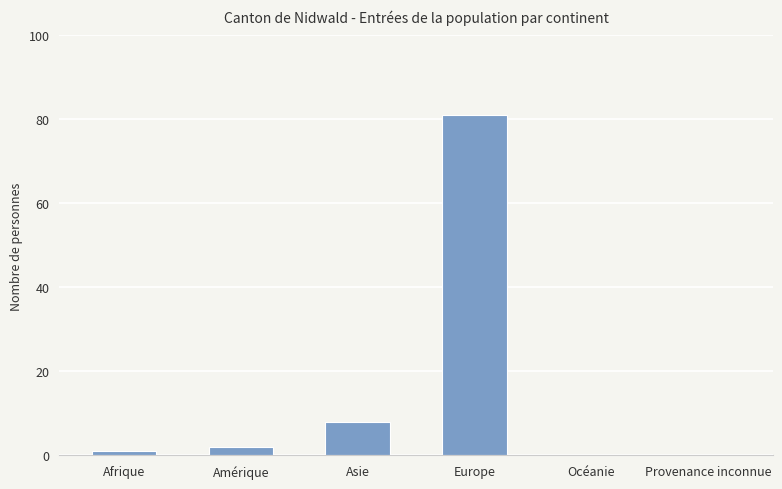

What is the change in value from Afrique to Europe?

+80